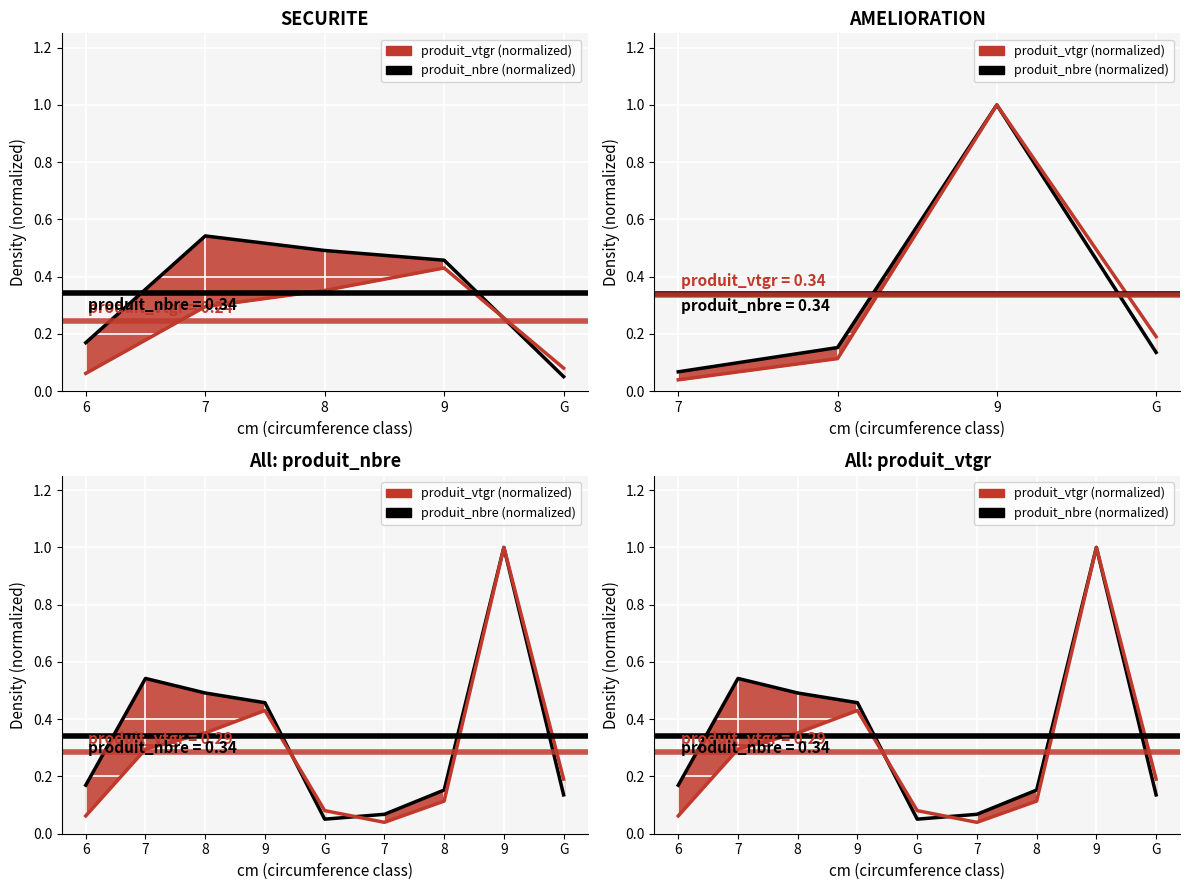

The produit_nbre line series shows 0.1 at G. True or false?

True